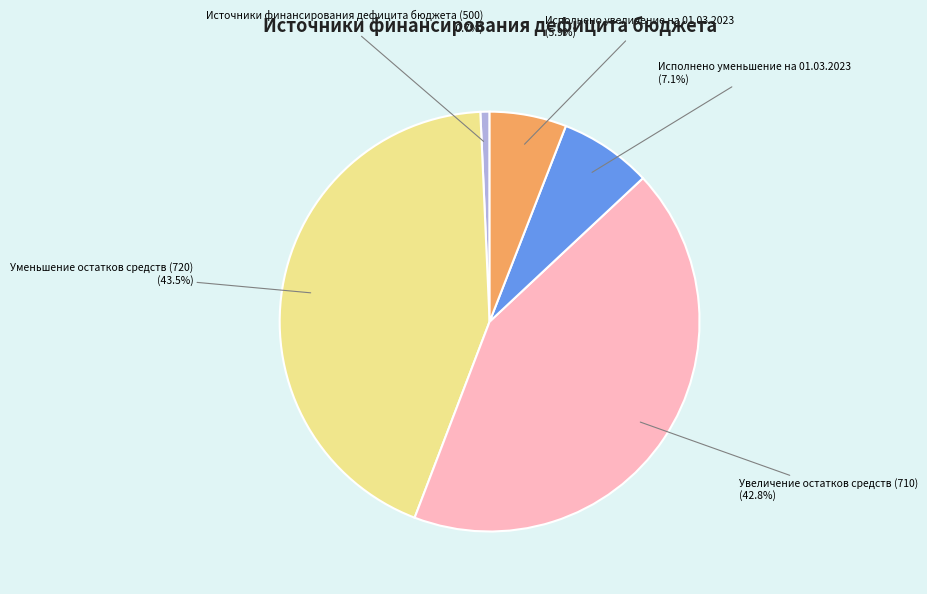

Rank the categories by value from lowest to highest.

Источники финансирования дефицита бюджета (500), Исполнено увеличение на 01.03.2023, Исполнено уменьшение на 01.03.2023, Увеличение остатков средств (710), Уменьшение остатков средств (720)